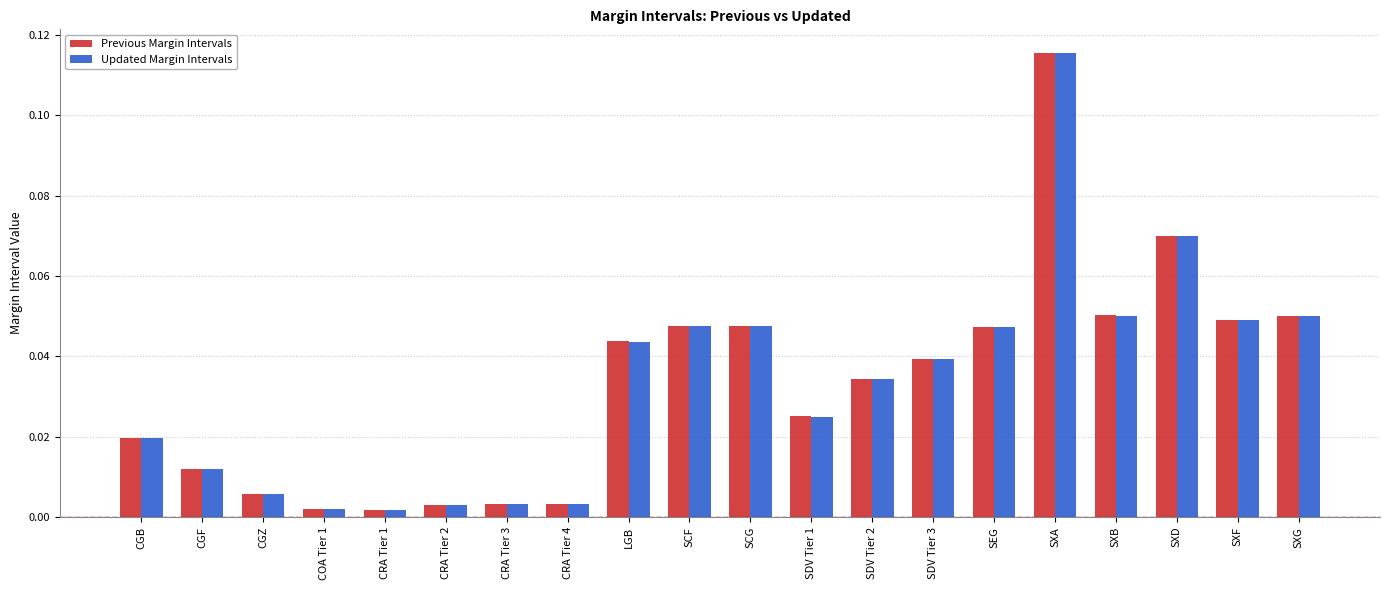

What are all the series names shown in the legend?

Previous Margin Intervals, Updated Margin Intervals